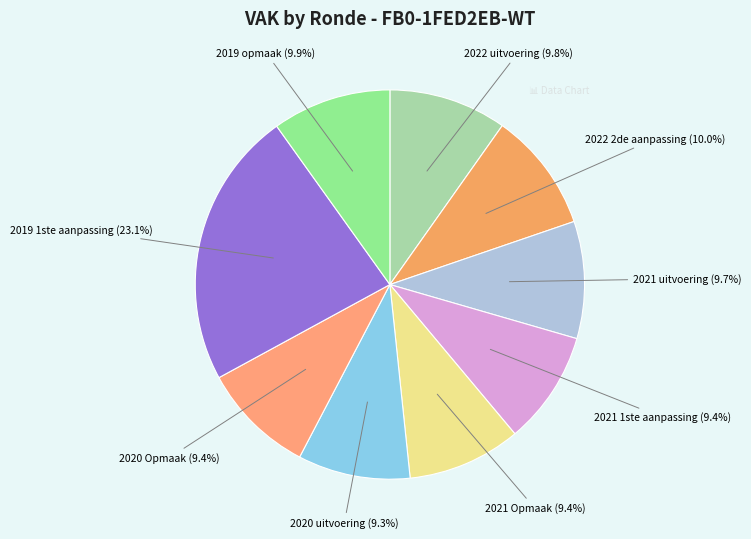

Count the number of slices in the pie.

9